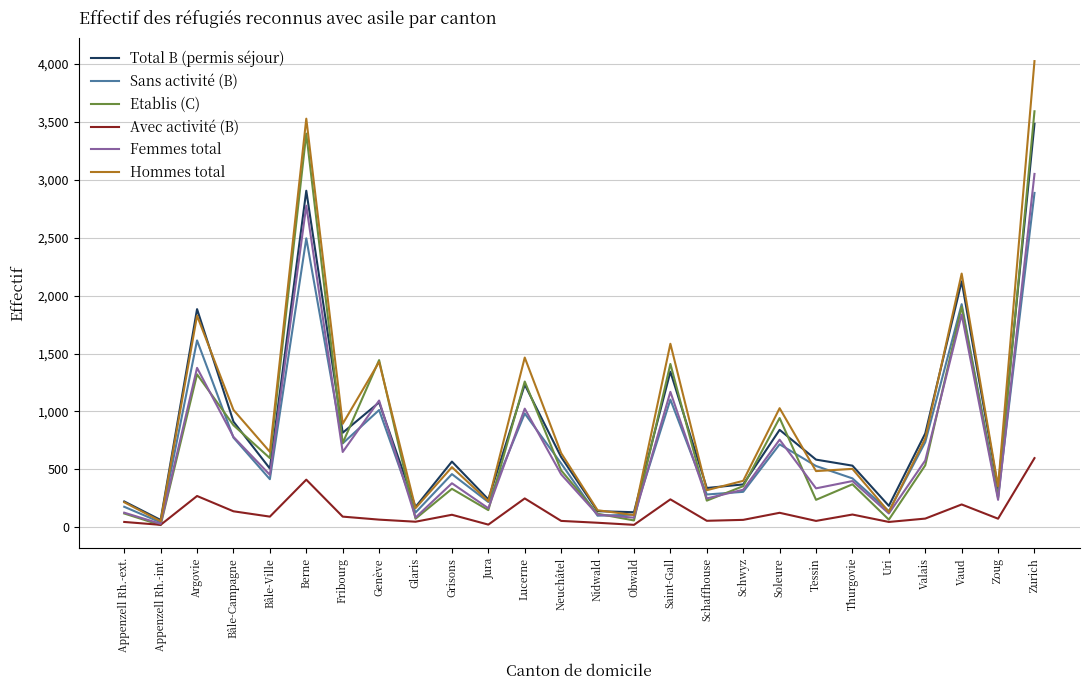

At which category is the sum across all series the highest?

Zurich